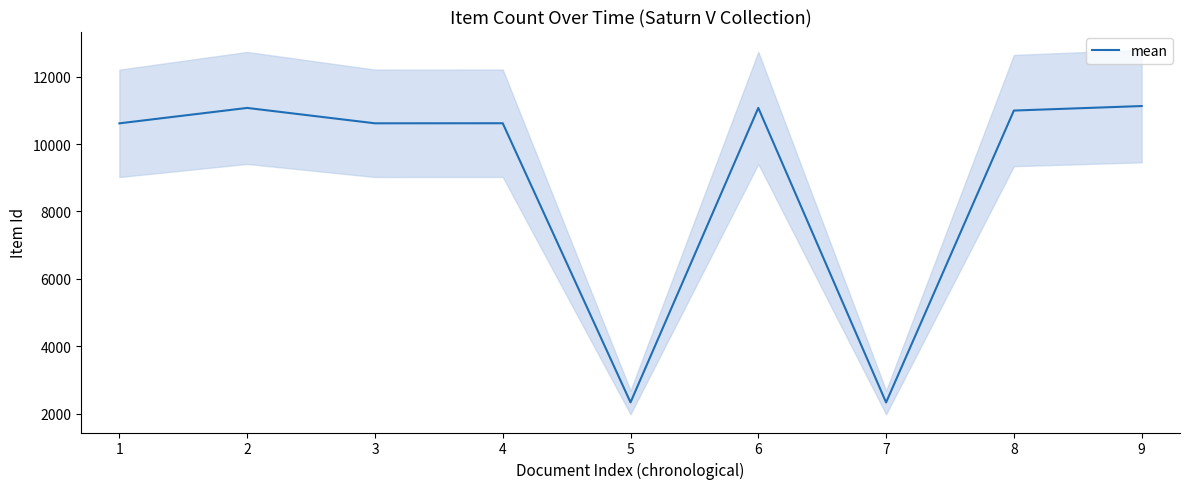

How many points are lower than both their immediate neighbors (excluding endpoints)?

3